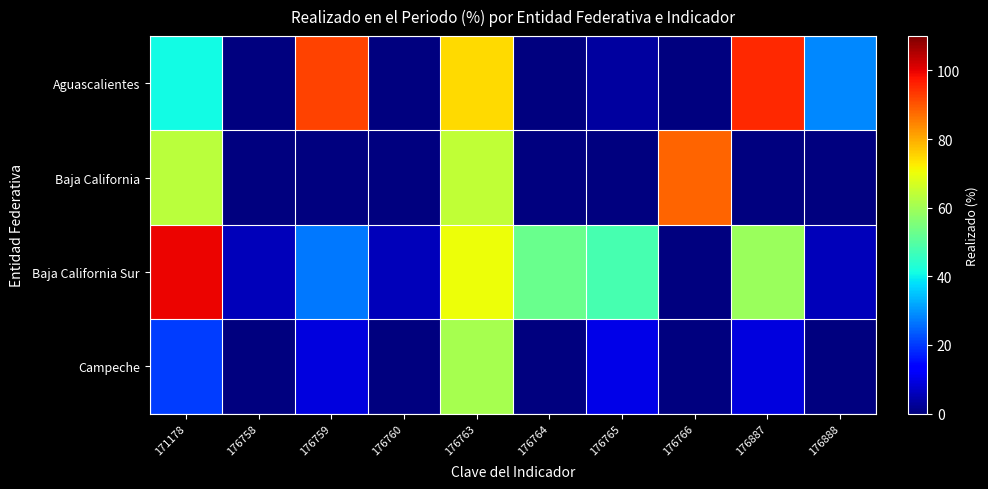

Reading left to right, what are all the values shown in this chart?

Aguascalientes: 171178=41.1	176758=0.0	176759=92.0	176760=0.0	176763=74.4	176764=0.0	176765=3.3	176766=0.0	176887=95.1	176888=28.4
Baja California: 171178=63.3	176758=0.0	176759=0.0	176760=0.0	176763=64.2	176764=0.0	176765=0.0	176766=88.1	176887=0.0	176888=0.0
Baja California Sur: 171178=99.3	176758=5.6	176759=27.0	176760=5.6	176763=70.1	176764=52.5	176765=47.9	176766=0.0	176887=59.2	176888=5.6
Campeche: 171178=20.2	176758=0.0	176759=9.3	176760=0.0	176763=60.8	176764=0.0	176765=10.0	176766=0.0	176887=9.3	176888=0.0